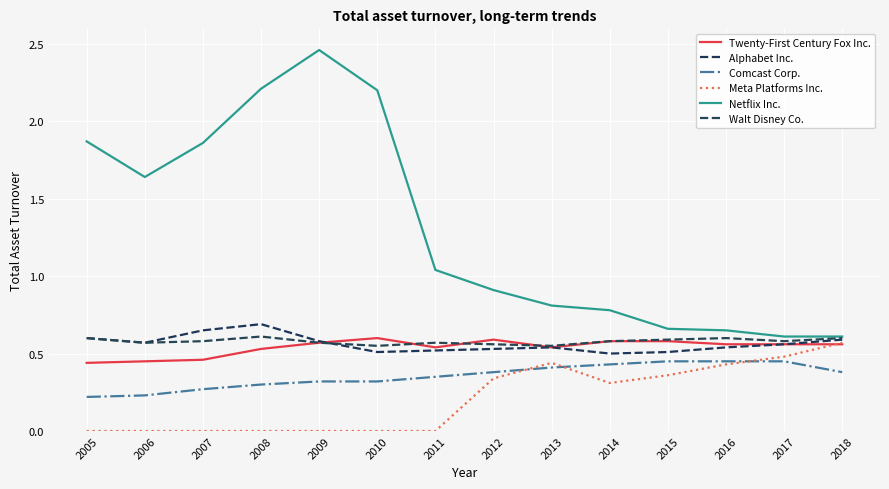

True or false: Walt Disney Co. and Meta Platforms Inc. cross at least once.

False